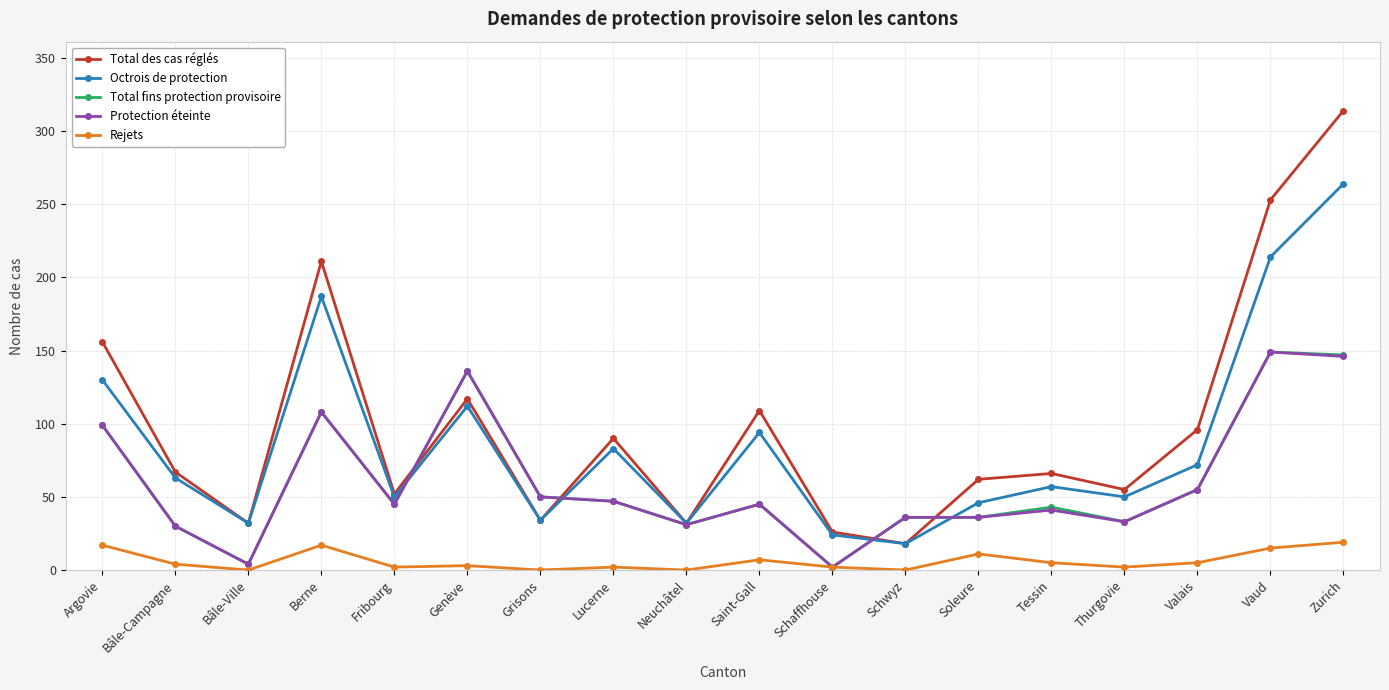

Is the value of Total fins protection provisoire at Thurgovie greater than the value of Rejets at Grisons?

Yes